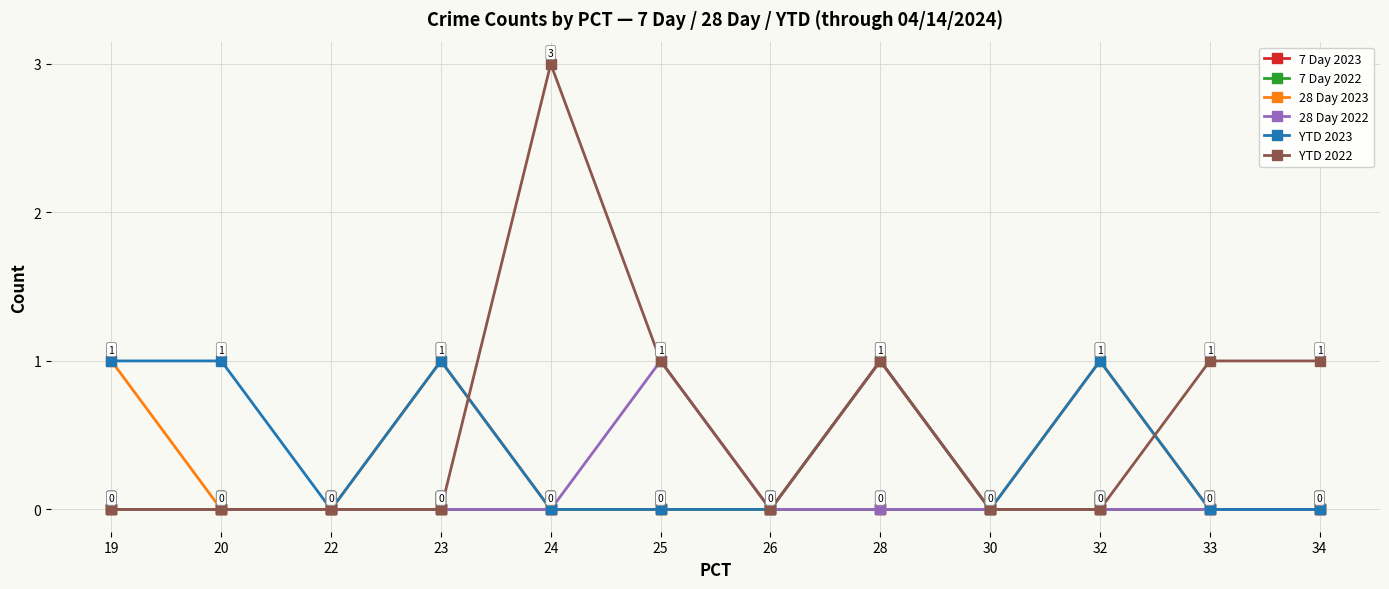

The 28 Day 2023 series shows 1 at 32. True or false?

False